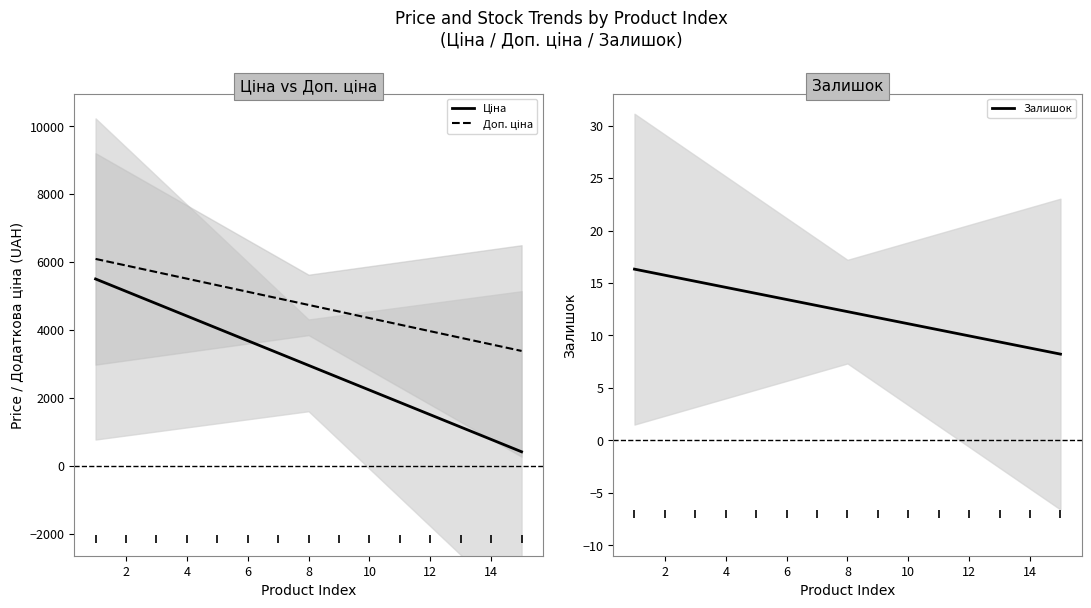

What is the lowest value of the Залишок series?

8.2